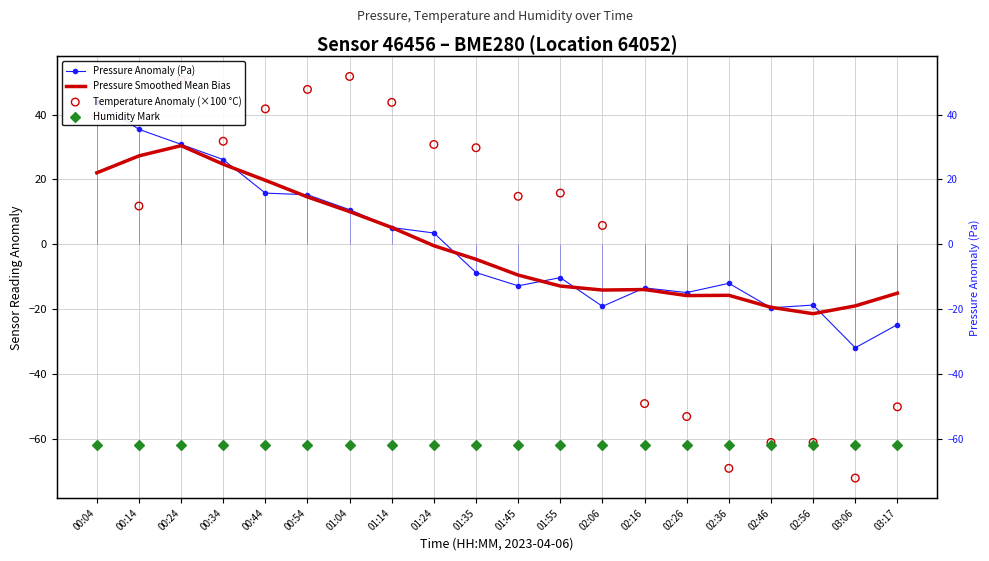

At which category is the sum across all series the highest?

00:24